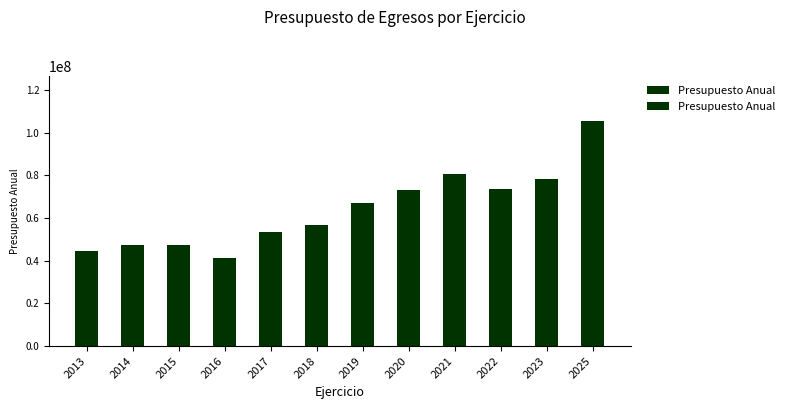

What is the maximum value shown in the chart?

105432359.4